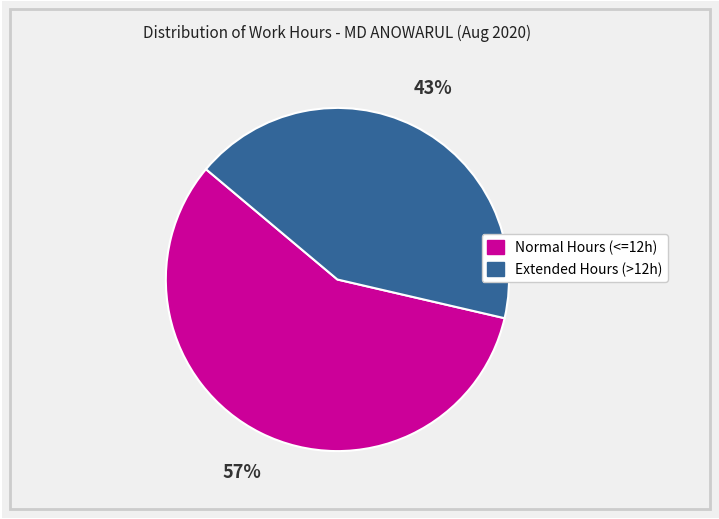

Is it true that Extended Hours (>12h) is 49% of the pie?

False